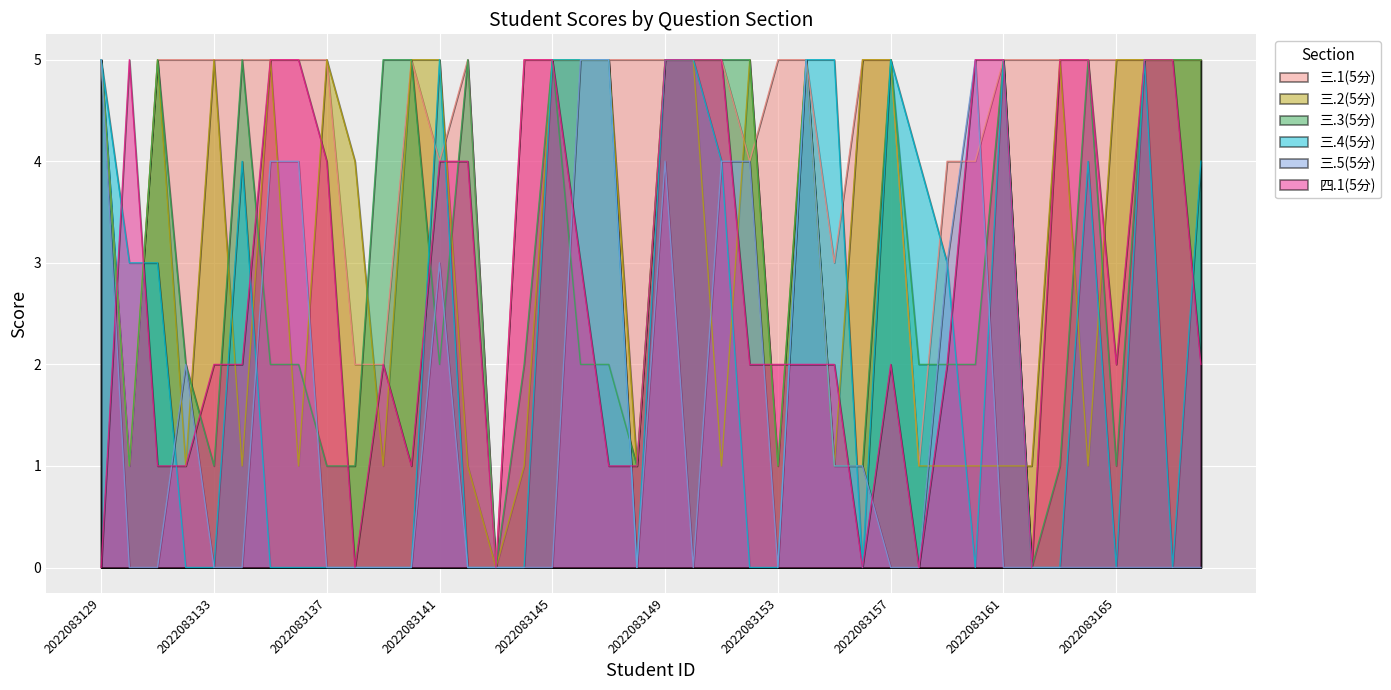

Which category has the highest value across all series?

2022083129